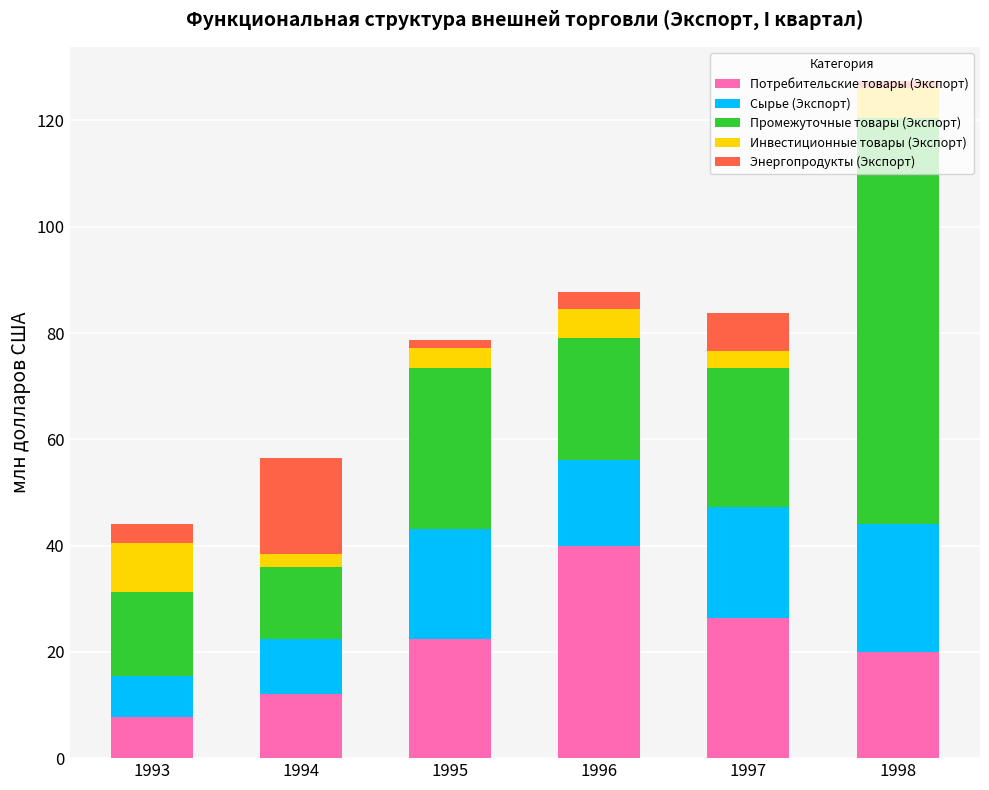

What is the maximum value for Потребительские товары (Экспорт)?

40.0